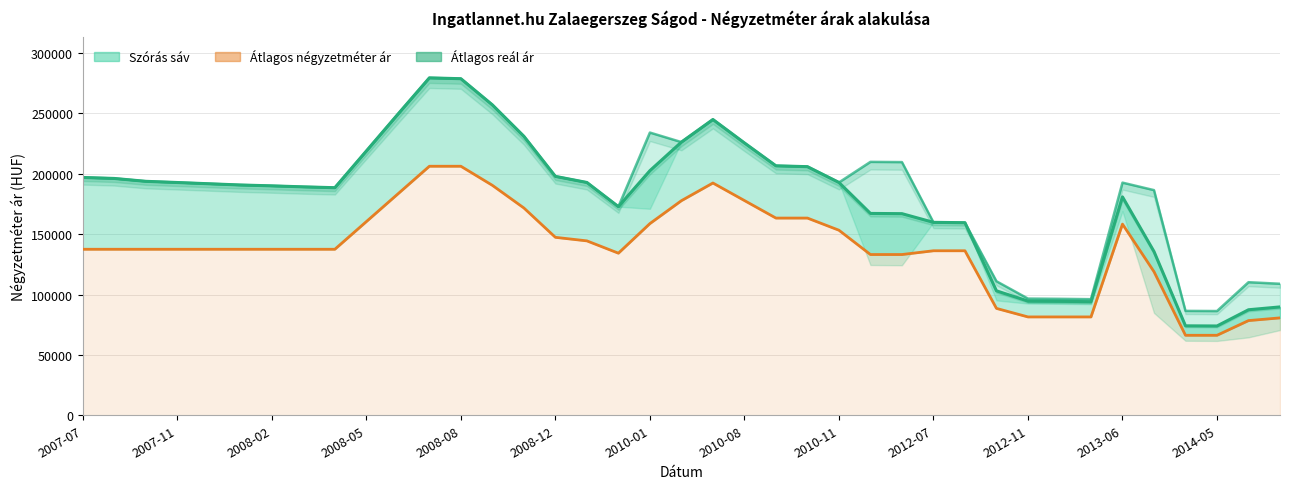

Reading right to left, extract all data points from this chart.

Szórás felső határ: 108922	110223	86329	86459	186476	192683	96149	96445	96643	110995	159499	159795	209690	209880	192838	205911	206618	225567	244967	226262	234148	172791	192810	197870	231062	257078	278759	279442	249308	218885	188487	189191	190018	190733	191755	192788	193770	196144	196969
Átlagos reál ár (vonal): 89750	87391	73955	74085	135646	180899	94088	94384	94582	103075	159499	159795	166987	167177	192838	205911	206618	225567	244967	226262	202584	172791	192810	197870	231062	257078	278759	279442	249308	218885	188487	189191	190018	190733	191755	192788	193770	196144	196969
Átlagos négyzetméter ár: 80663	78425	66250	66250	118939	158333	81458	81458	81458	88516	136250	136250	133137	133137	153268	163333	163333	177854	192375	177737	158771	134250	144444	147385	171691	190441	206250	206250	183333	160417	137500	137500	137500	137500	137500	137500	137500	137500	137500